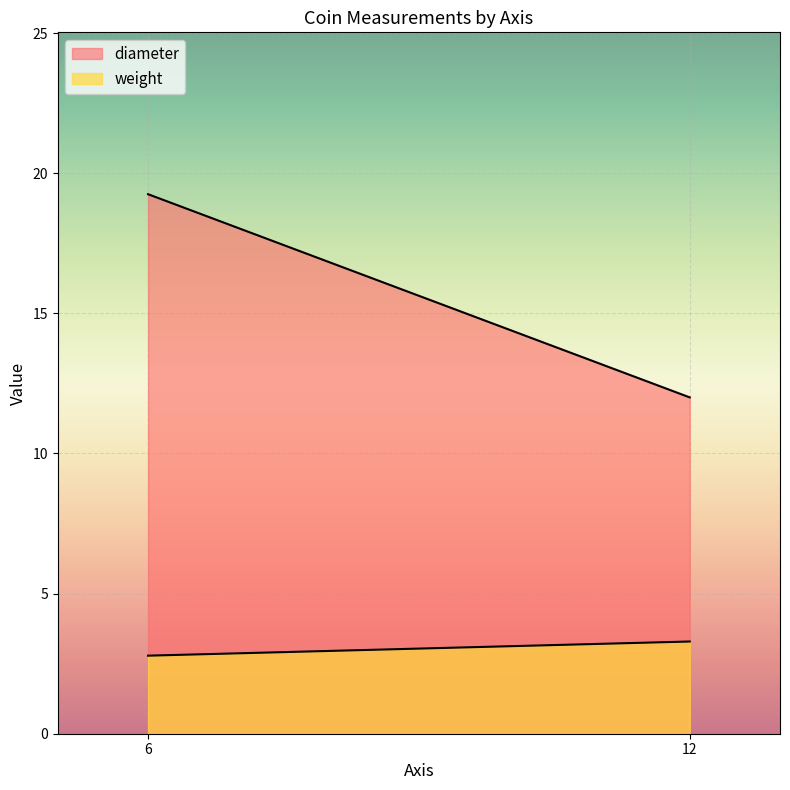

Which series has the largest total across all categories?

diameter